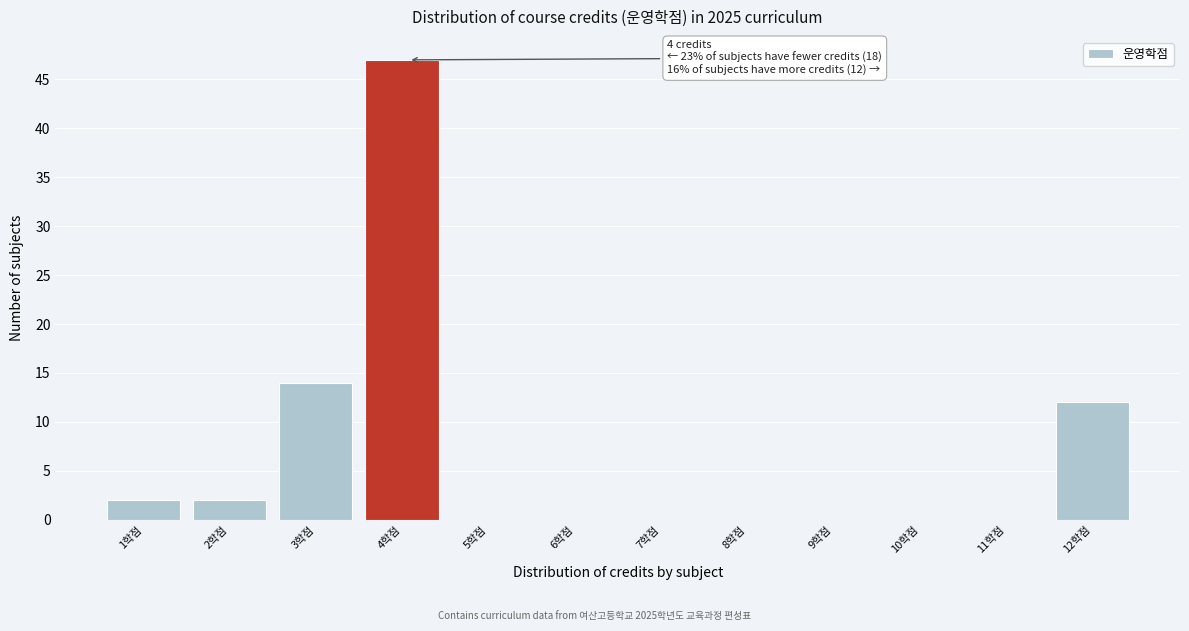

Reading left to right, what are all the values shown in this chart?

1학점=2	2학점=2	3학점=14	4학점=47	5학점=0	6학점=0	7학점=0	8학점=0	9학점=0	10학점=0	11학점=0	12학점=12